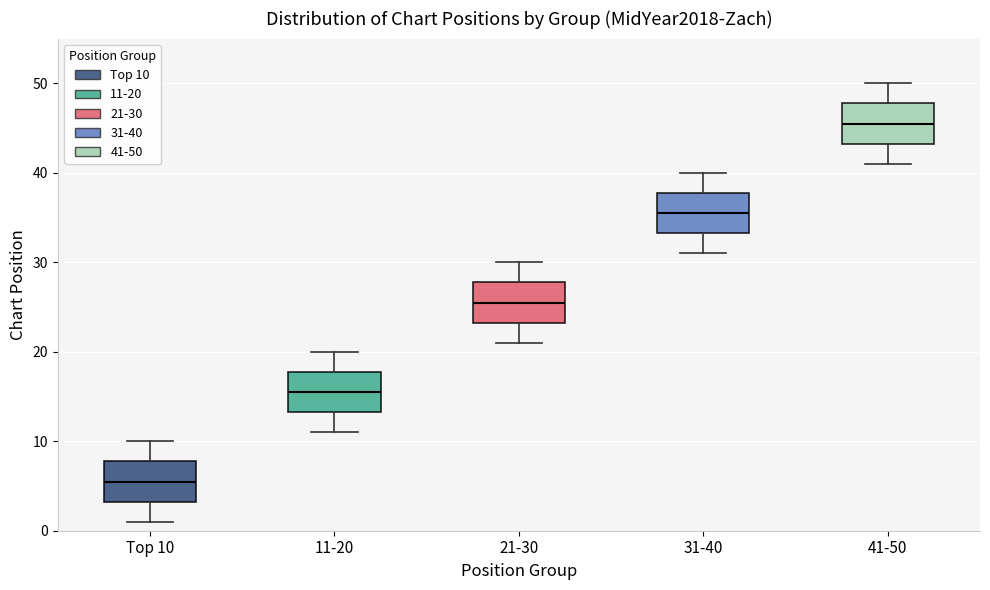

Where does the lower whisker of the box for 21-30 end on the y-axis? The values are not printed on the chart, so give them approximately, as read against the axis.

21